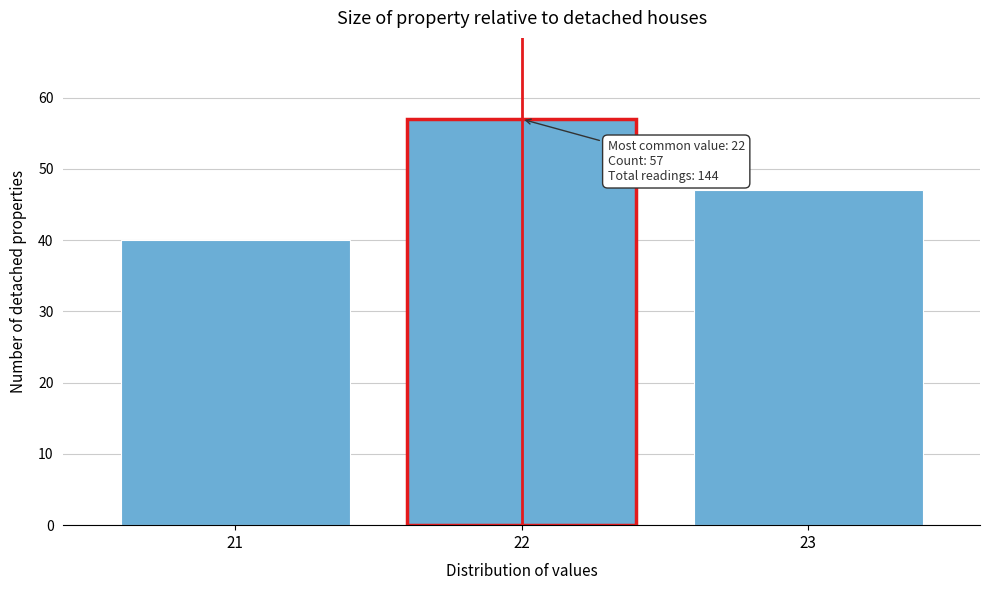

Reading left to right, list all the values displayed in this chart.

40	57	47